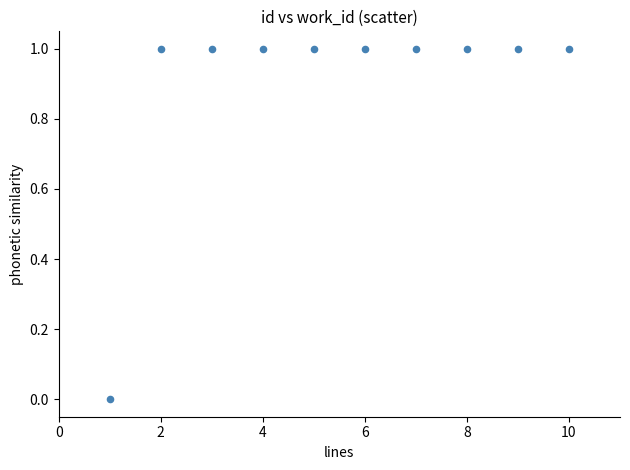

What is the range of X values (max minus min)?

9